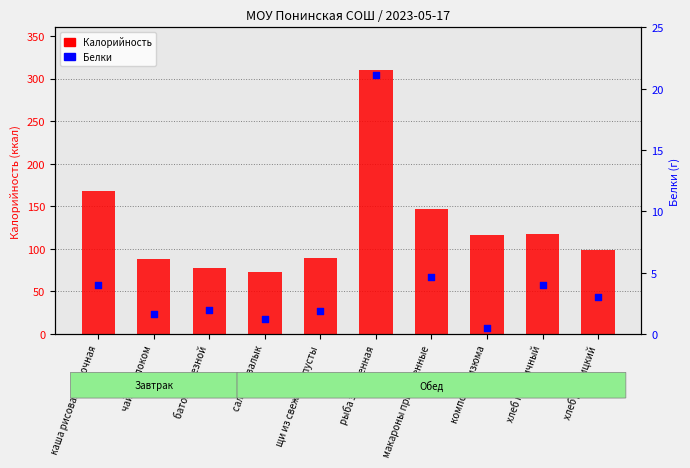

What are all the series names shown in the legend?

Калорийность, Белки